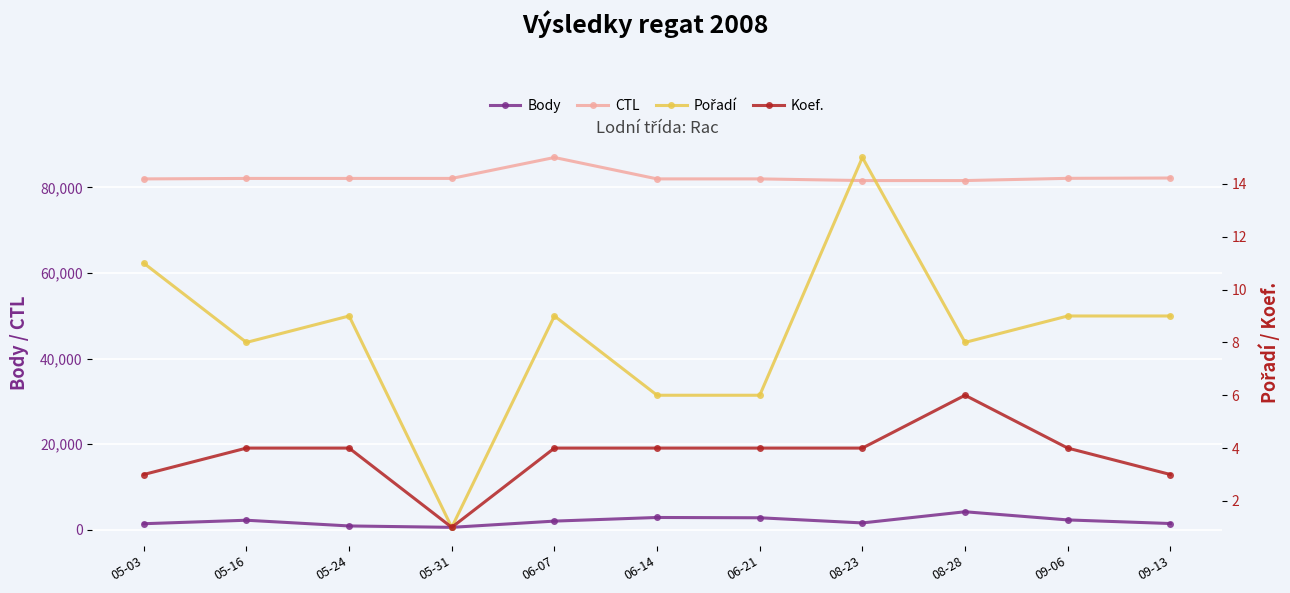

How many data points in Koef. are above 4?

1